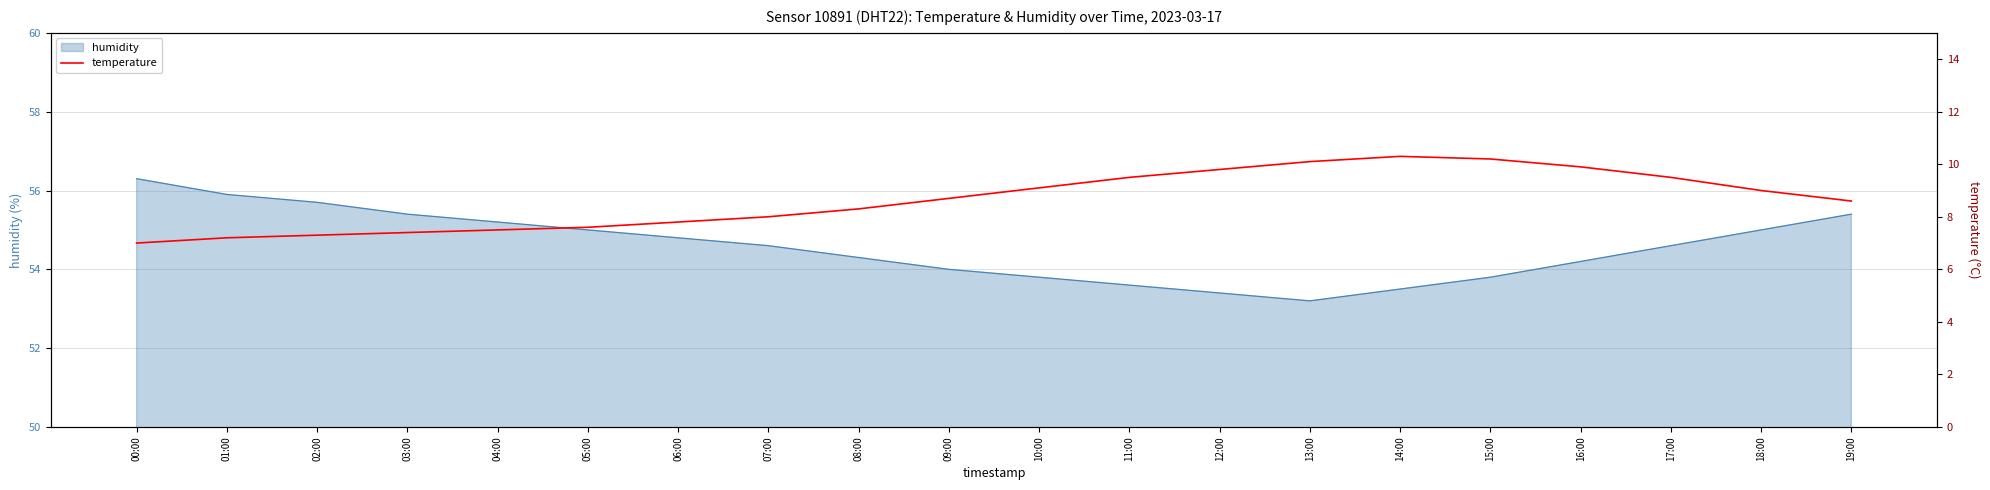

Reading left to right, extract all data points from this chart.

00:00=7.0	01:00=7.2	02:00=7.3	03:00=7.4	04:00=7.5	05:00=7.6	06:00=7.8	07:00=8.0	08:00=8.3	09:00=8.7	10:00=9.1	11:00=9.5	12:00=9.8	13:00=10.1	14:00=10.3	15:00=10.2	16:00=9.9	17:00=9.5	18:00=9.0	19:00=8.6